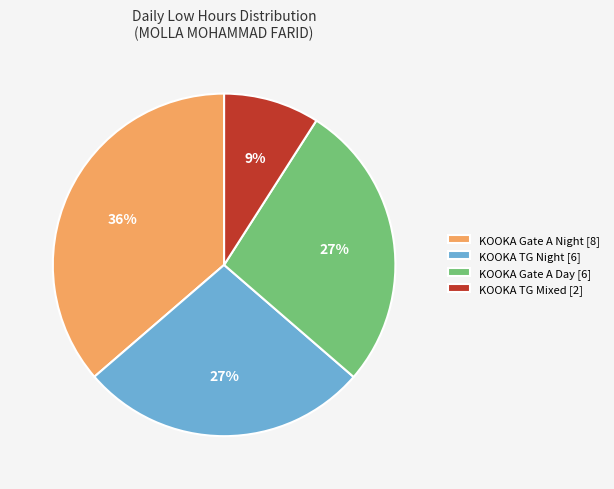

To the nearest percent, what portion does KOOKA TG Night [6] represent?

27%